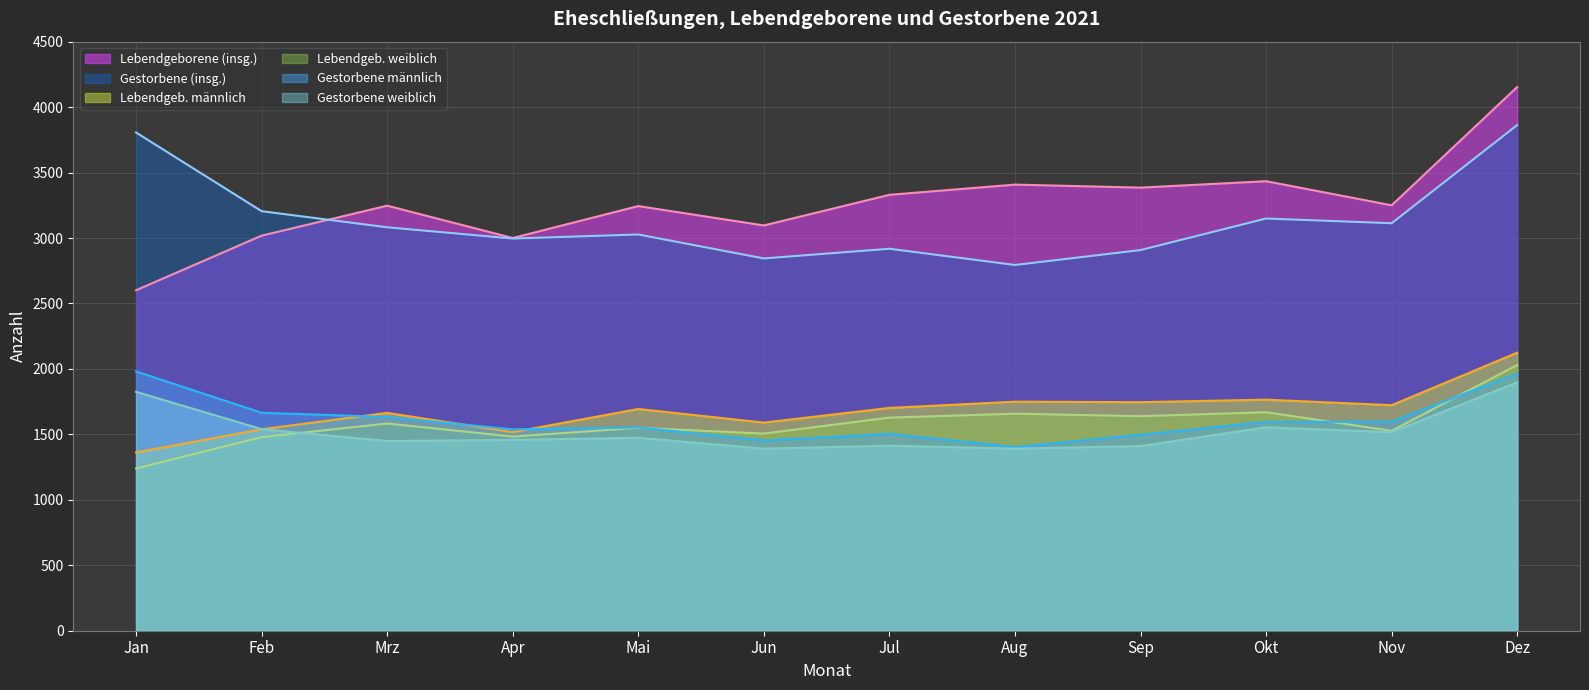

Is it true that Gestorbene männlich equals 1453 at Jun?

True